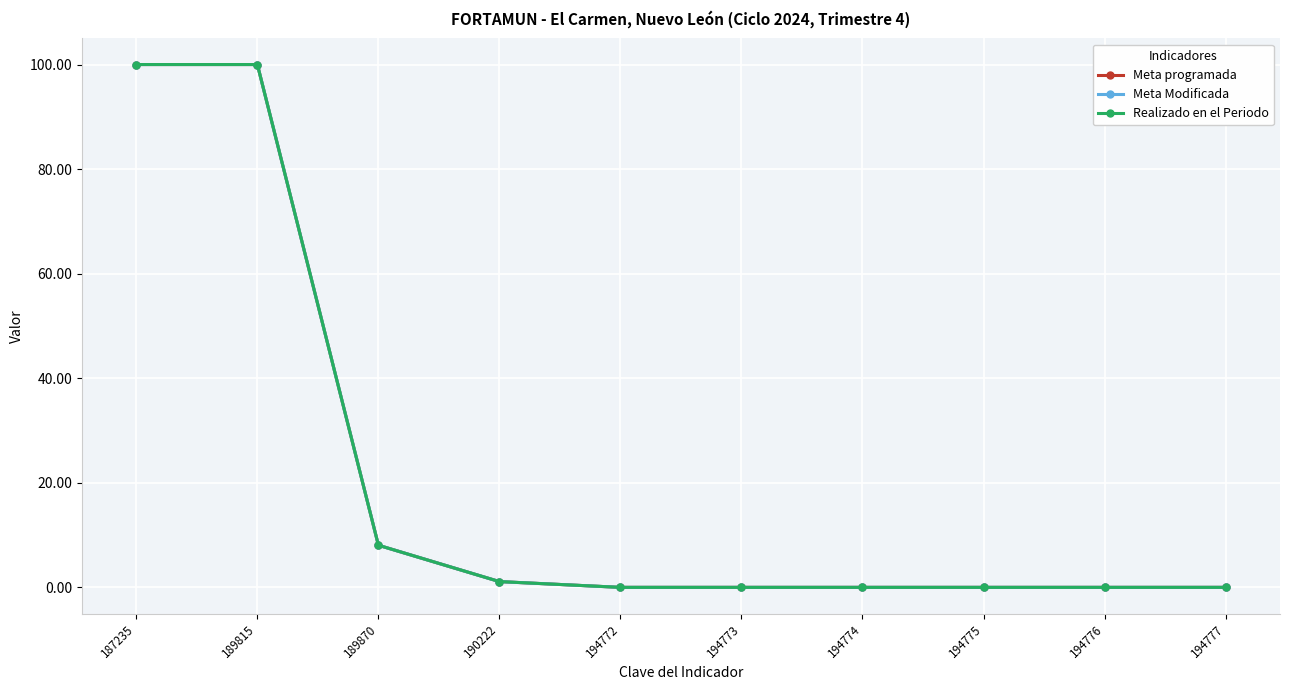

Between 189870 and 194773, which is larger?

189870